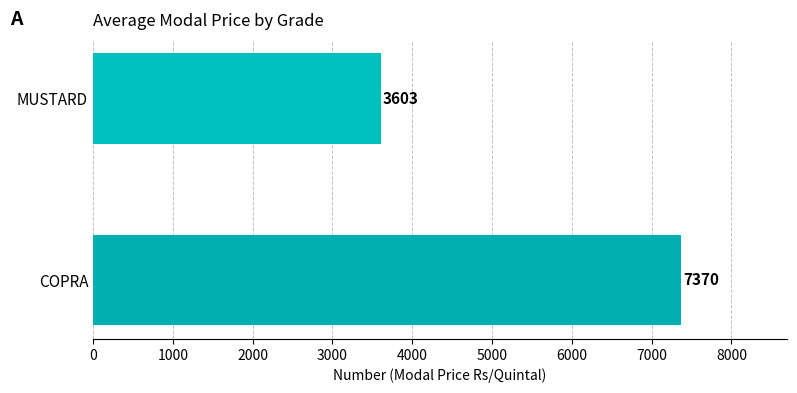

Rank the categories by value from lowest to highest.

MUSTARD, COPRA